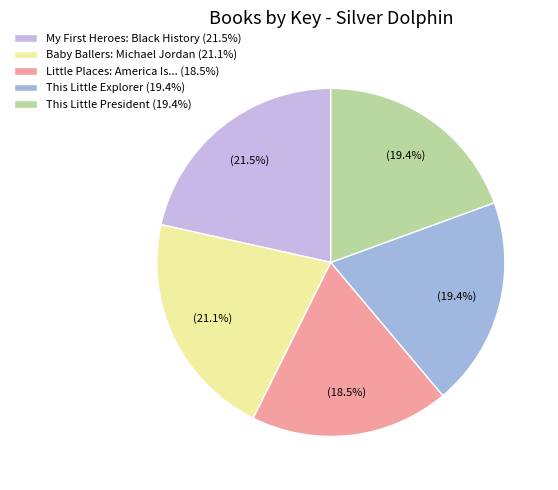

Count the number of slices in the pie.

5